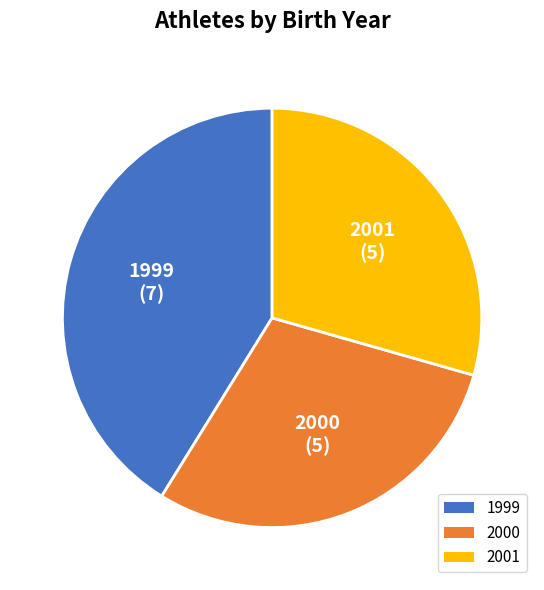

Count the number of slices in the pie.

3